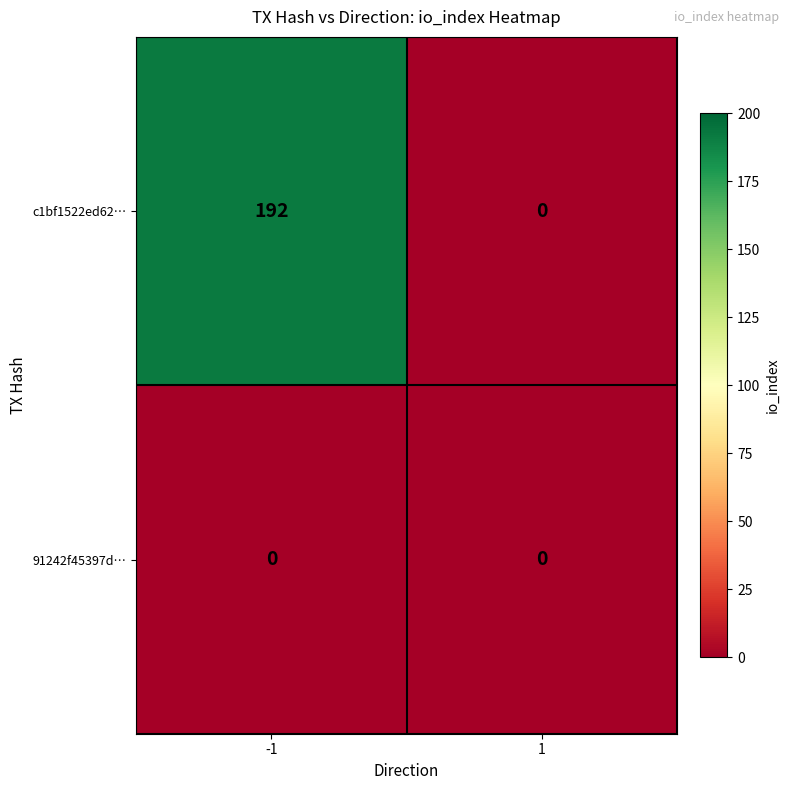

Rank the series by their maximum value, from highest to lowest.

c1bf1522ed62…, 91242f45397d…